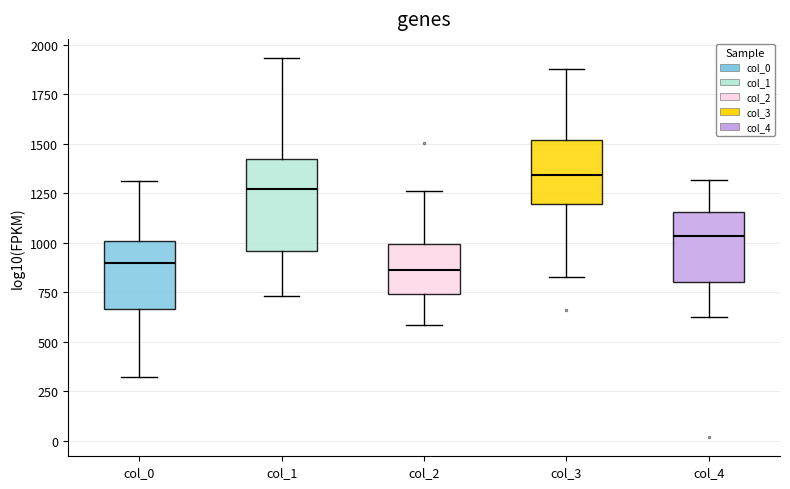

Comparing the boxes themselves (not the whiskers), which one is the tallest?

col_1